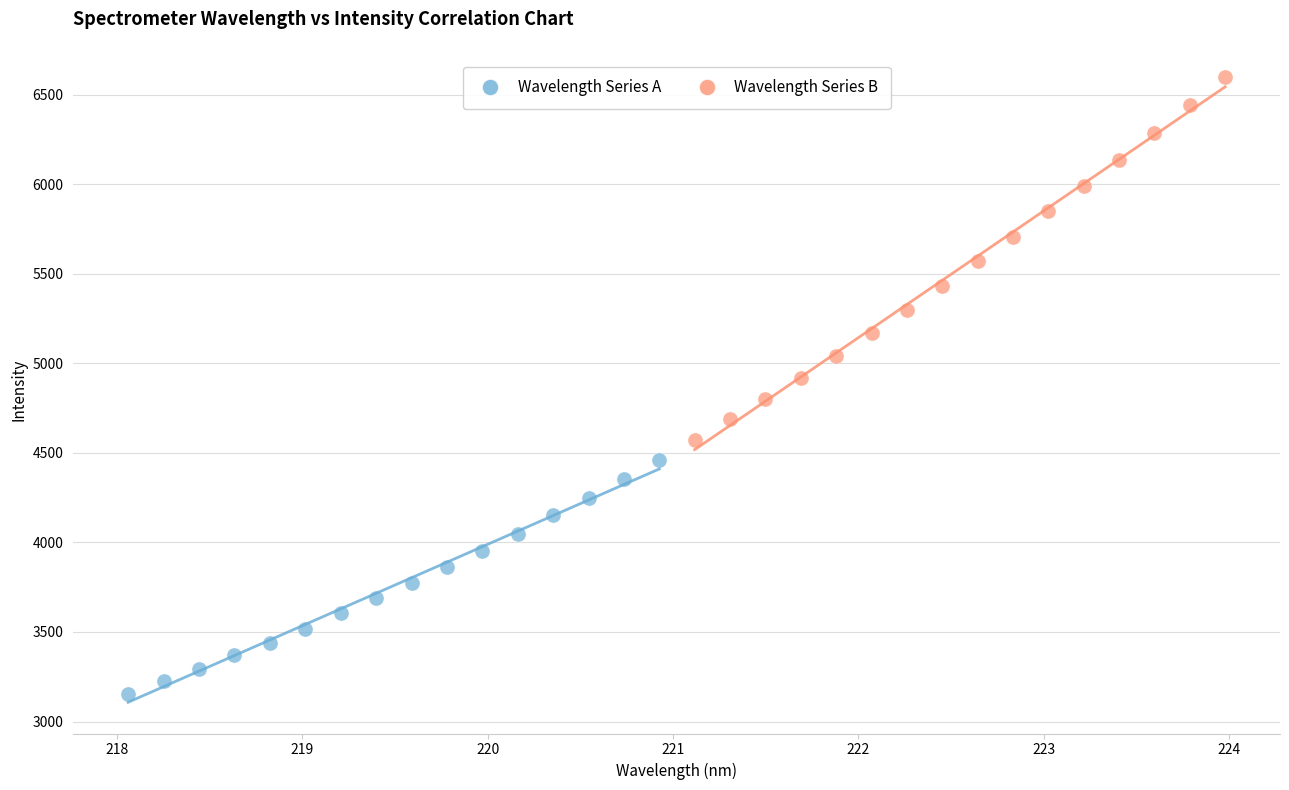

What are all the series names shown in the legend?

Wavelength Series A, Wavelength Series B